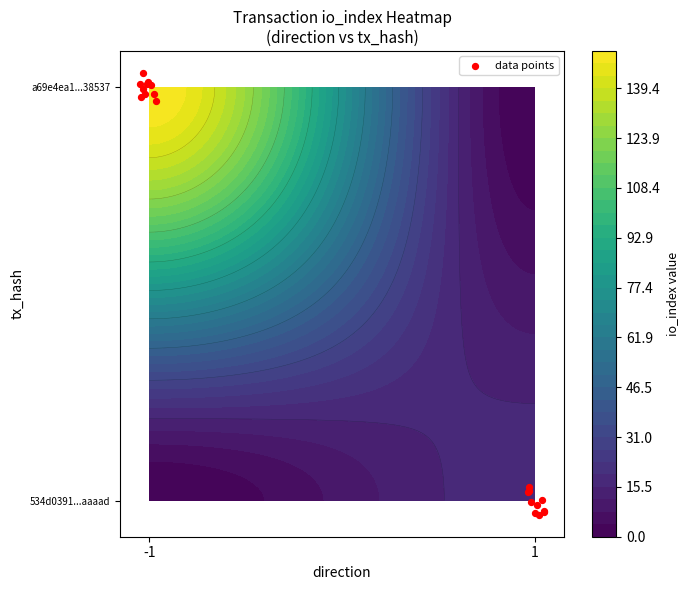

Reading left to right, what are all the values shown in this chart?

152.1	14.4	148.9	16.7	150.6	20.9	148.0	18.1	151.9	13.5	152.1	14.7	146.7	22.5	155.7	21.1	149.0	14.0	152.8	17.4